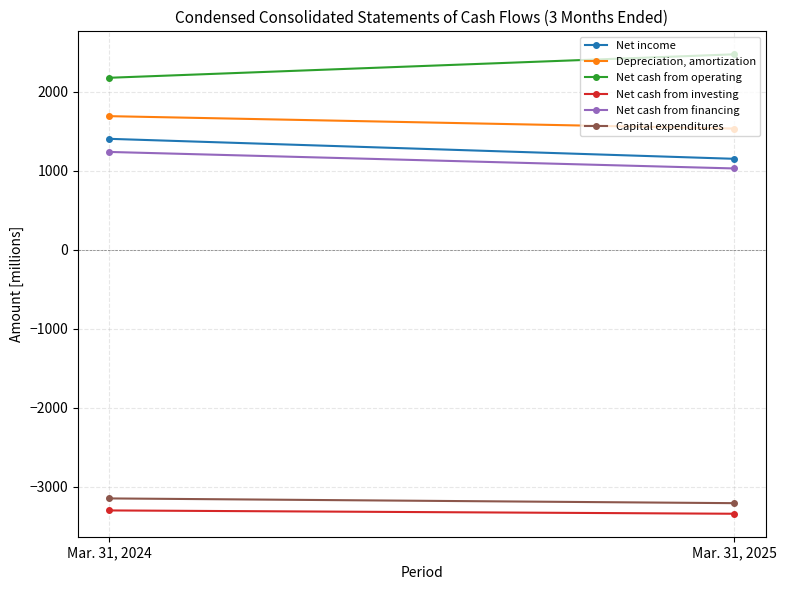

What are all the series names shown in the legend?

Net income, Depreciation, amortization, Net cash from operating, Net cash from investing, Net cash from financing, Capital expenditures